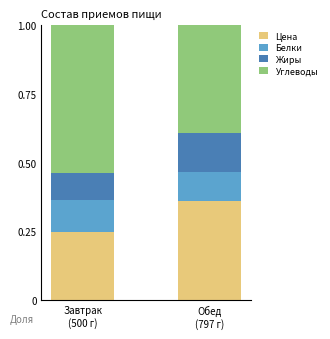

How many data points does each series have?

2